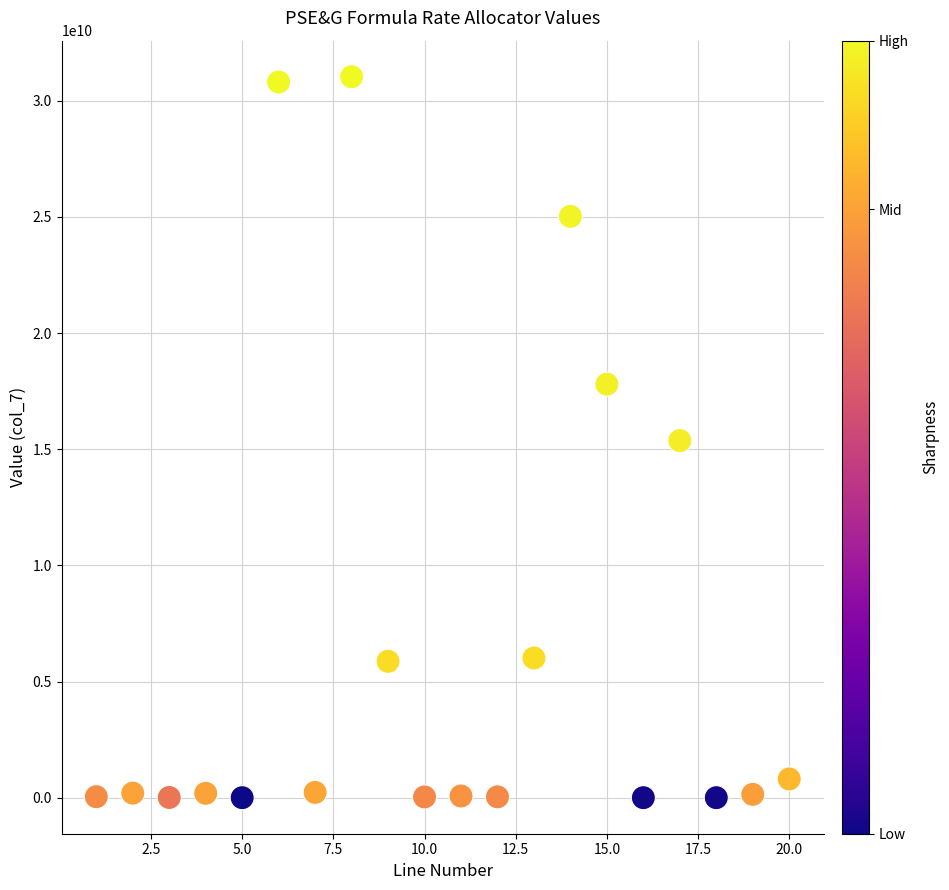

What is the range of Y values (max minus min)?

31038794517.8